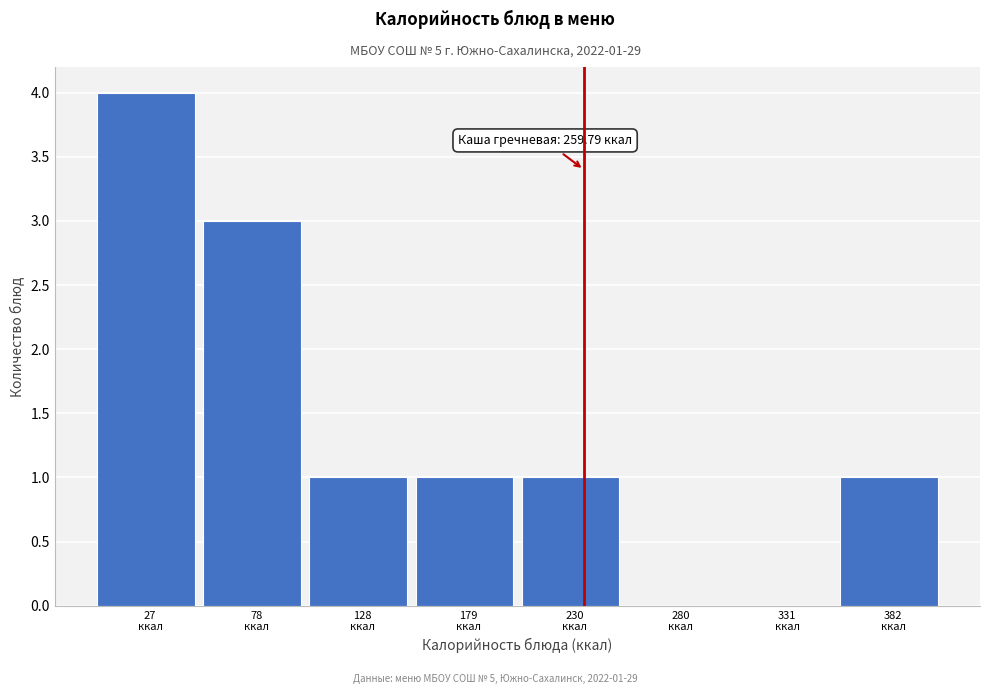

What is the greatest value displayed?

4